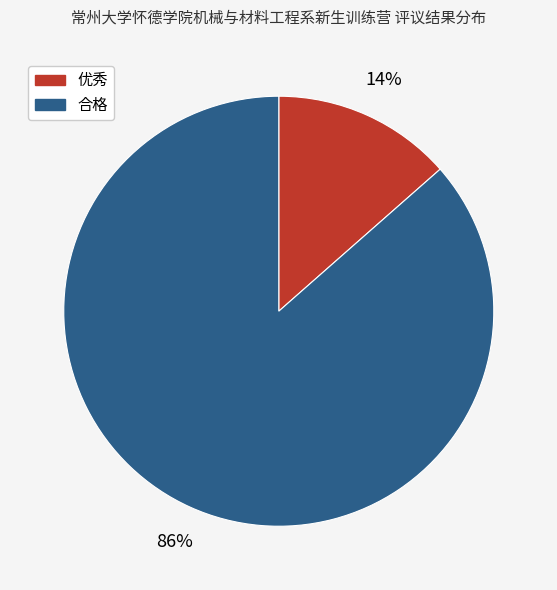

Between 合格 and 优秀, which is larger?

合格